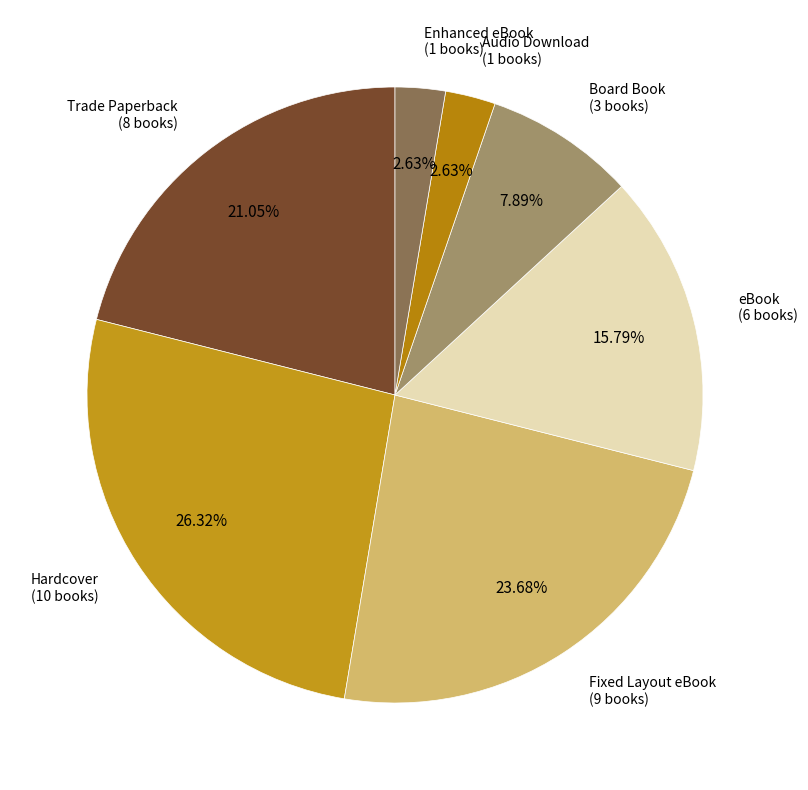

How many slices are in this pie chart?

7